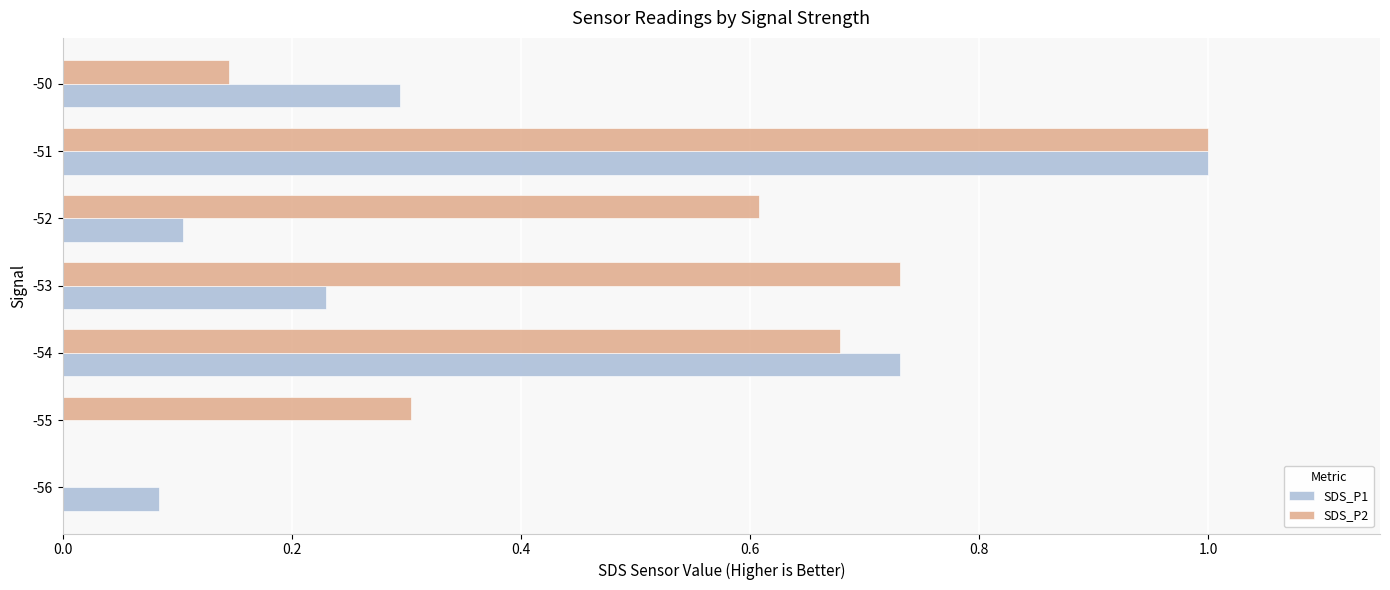

Which label corresponds to the largest value in the chart?

-51